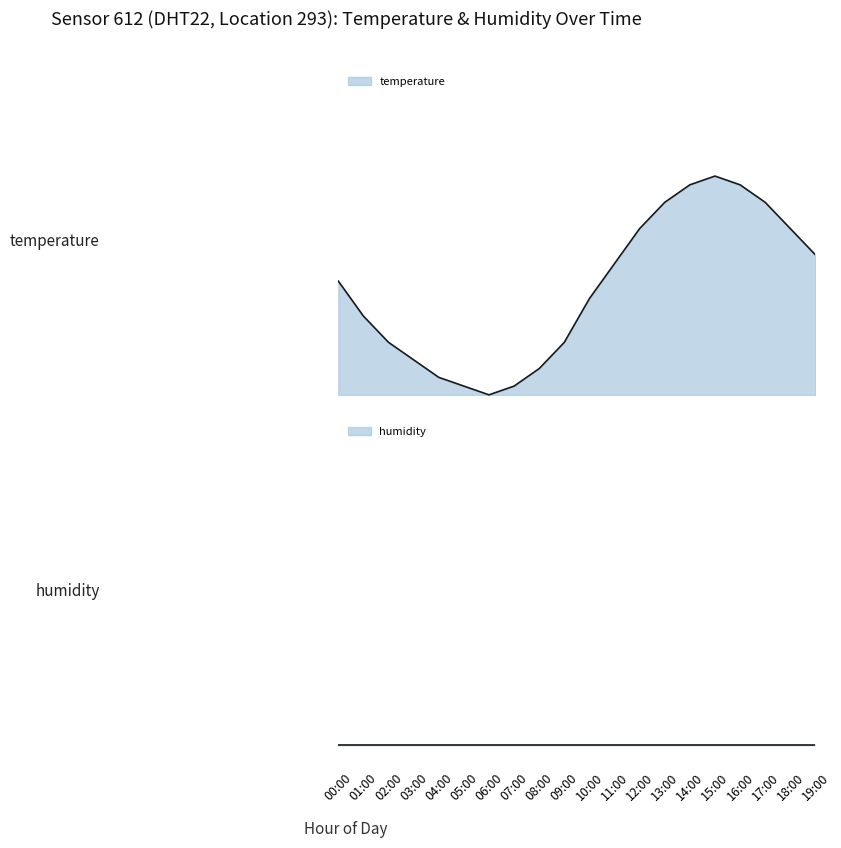

Reading left to right, what are all the values shown in this chart?

00:00=0.5	01:00=0.4	02:00=0.2	03:00=0.2	04:00=0.1	05:00=0.0	06:00=0.0	07:00=0.0	08:00=0.1	09:00=0.2	10:00=0.4	11:00=0.6	12:00=0.8	13:00=0.9	14:00=1.0	15:00=1.0	16:00=1.0	17:00=0.9	18:00=0.8	19:00=0.6